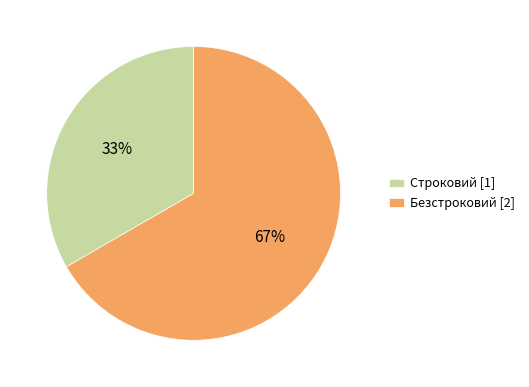

Combined, do Строковий [1] and Безстроковий [2] account for over 50%?

Yes